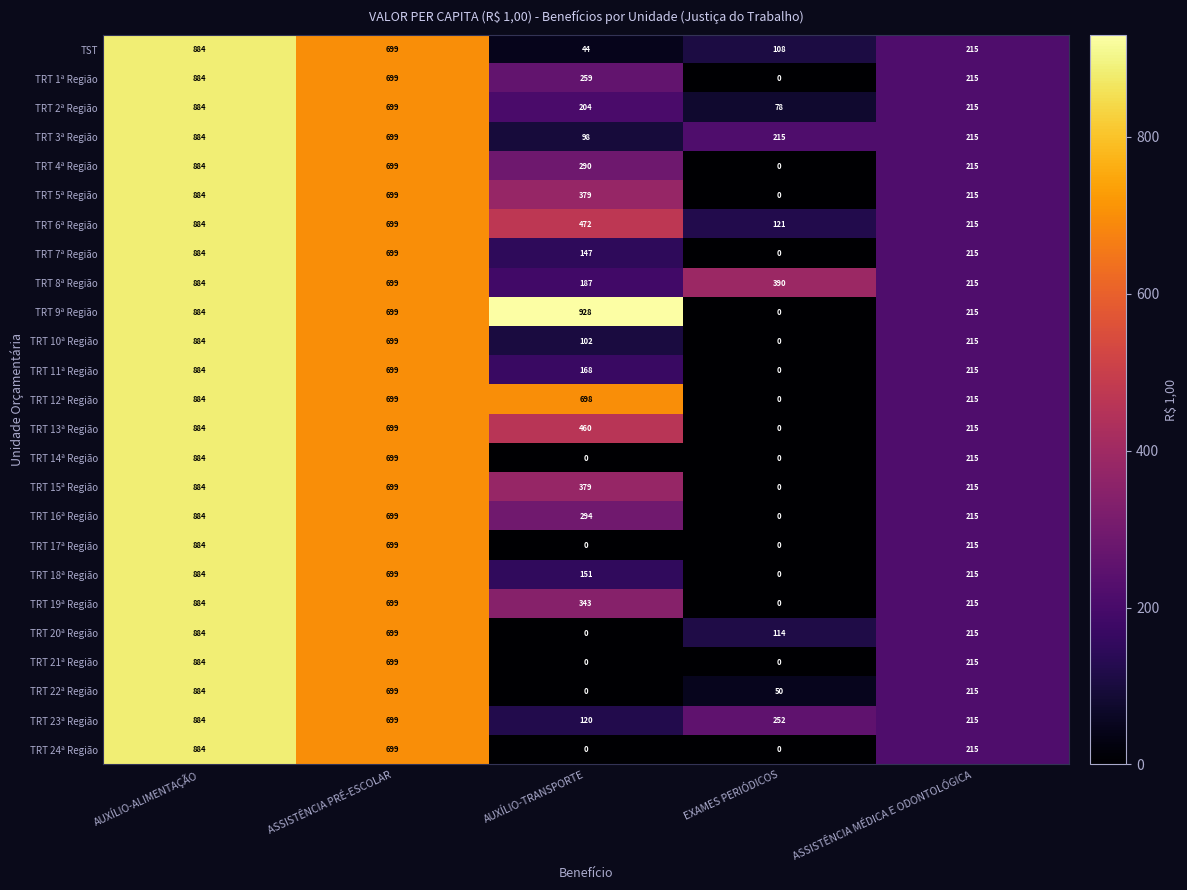

What is the approximate value of TRT 24ª Região at ASSISTÊNCIA PRÉ-ESCOLAR?

699